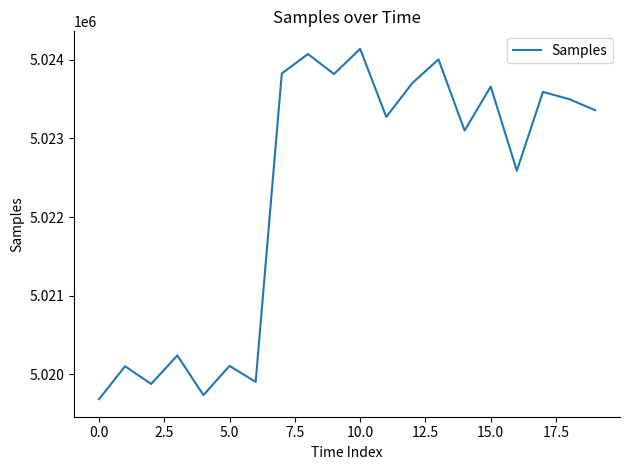

What is the smallest value displayed?

5019683